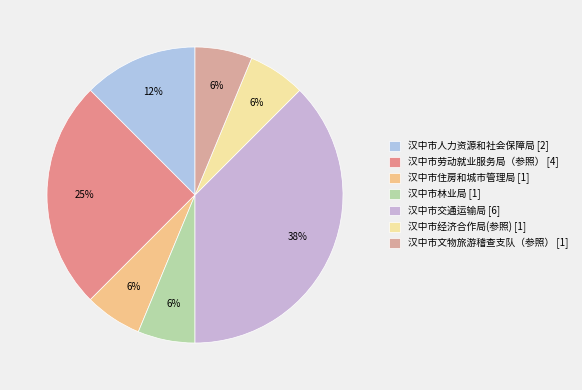

Between 汉中市人力资源和社会保障局 and 汉中市文物旅游稽查支队（参照）, which is larger?

汉中市人力资源和社会保障局